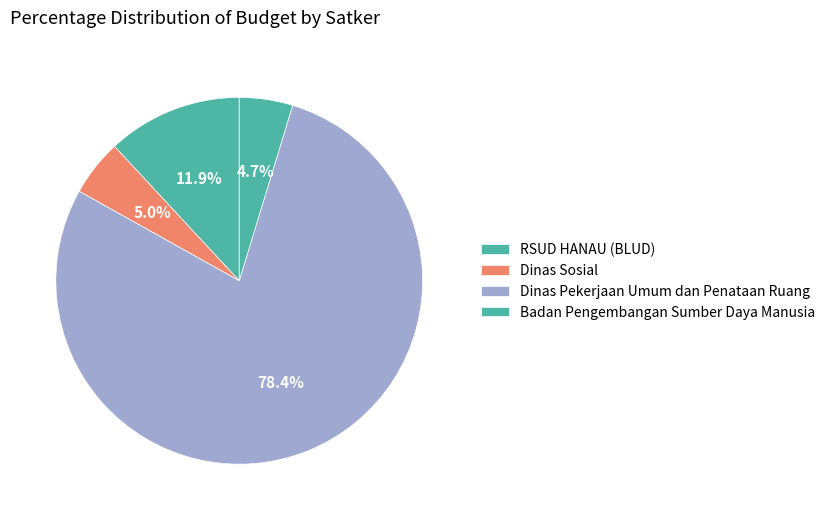

Count the number of slices in the pie.

4